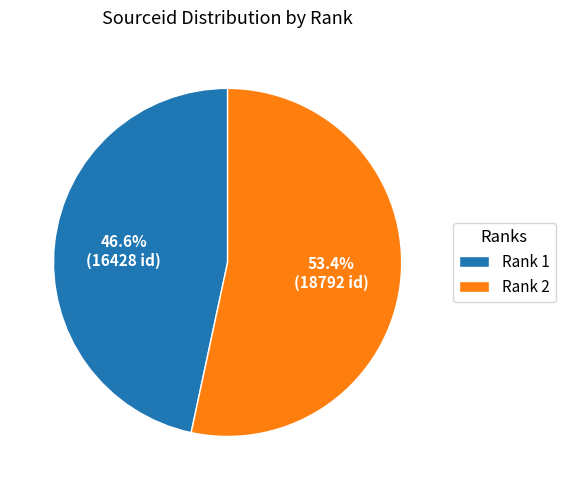

Rank the categories by value from lowest to highest.

Rank 1, Rank 2